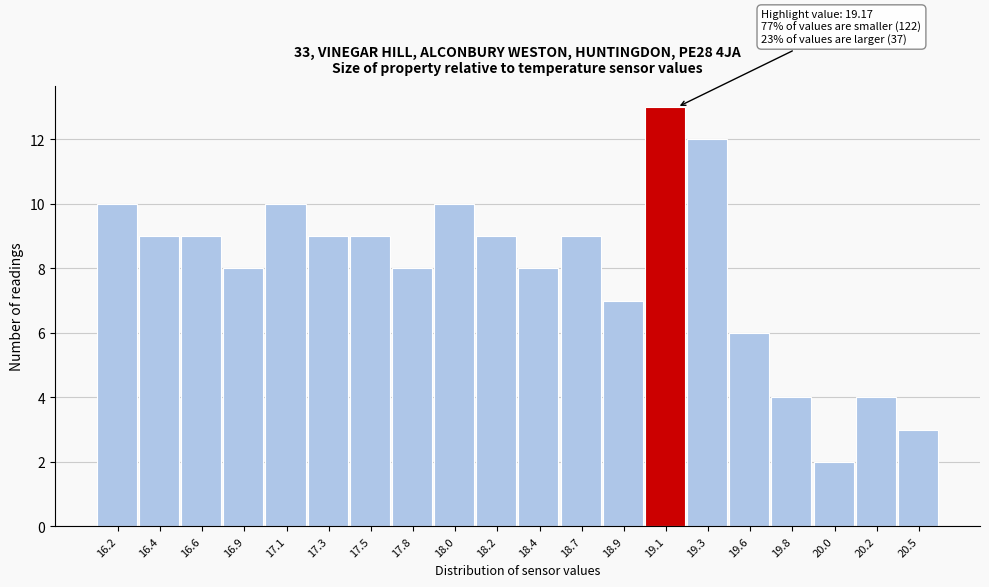

Over which range of the x-axis is the bar tallest?

19.00 to 19.20